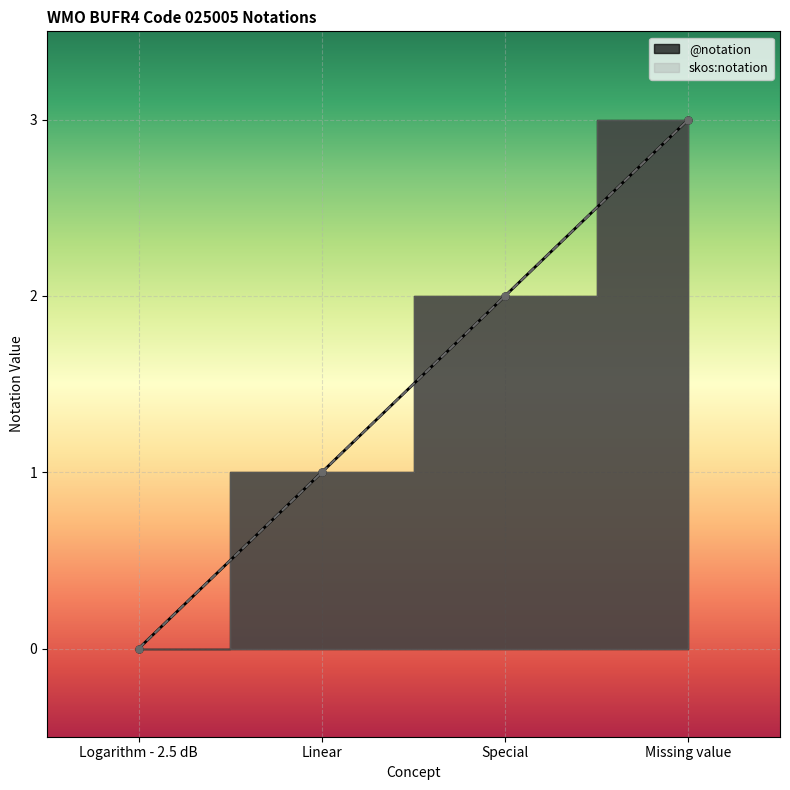

Reading right to left, list all the values displayed in this chart.

@notation: Missing value=3	Special=2	Linear=1	Logarithm - 2.5 dB=0
skos:notation: Missing value=3	Special=2	Linear=1	Logarithm - 2.5 dB=0